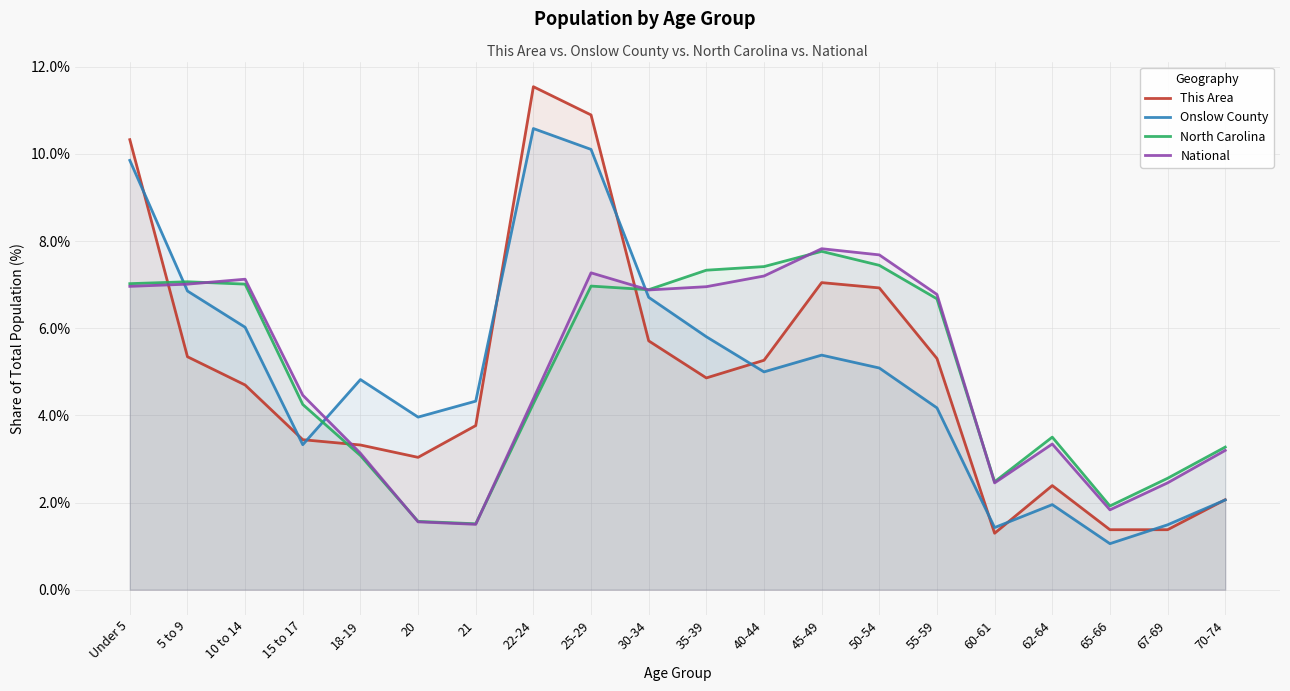

What are all the series names shown in the legend?

This Area, Onslow County, North Carolina, National